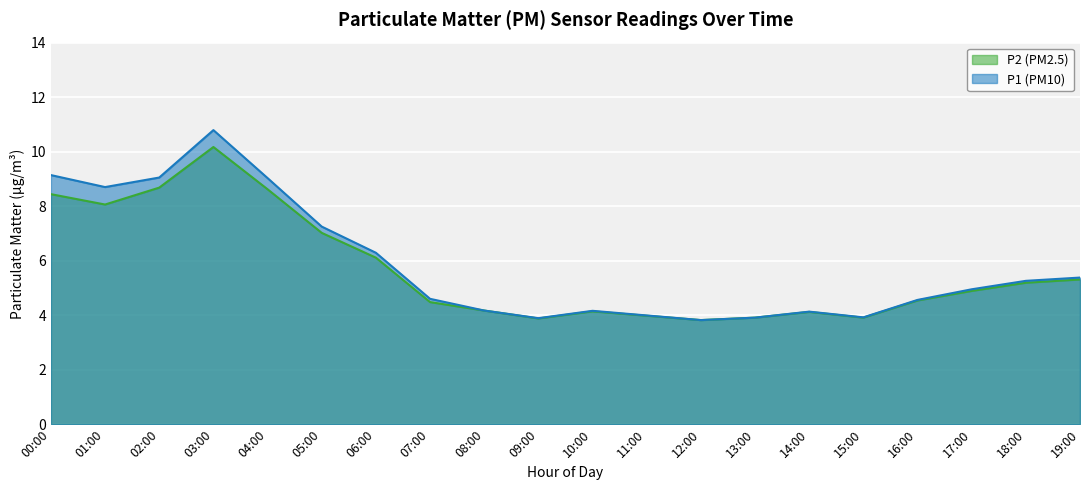

Is it true that P1 equals 5.3 at 18:00?

True